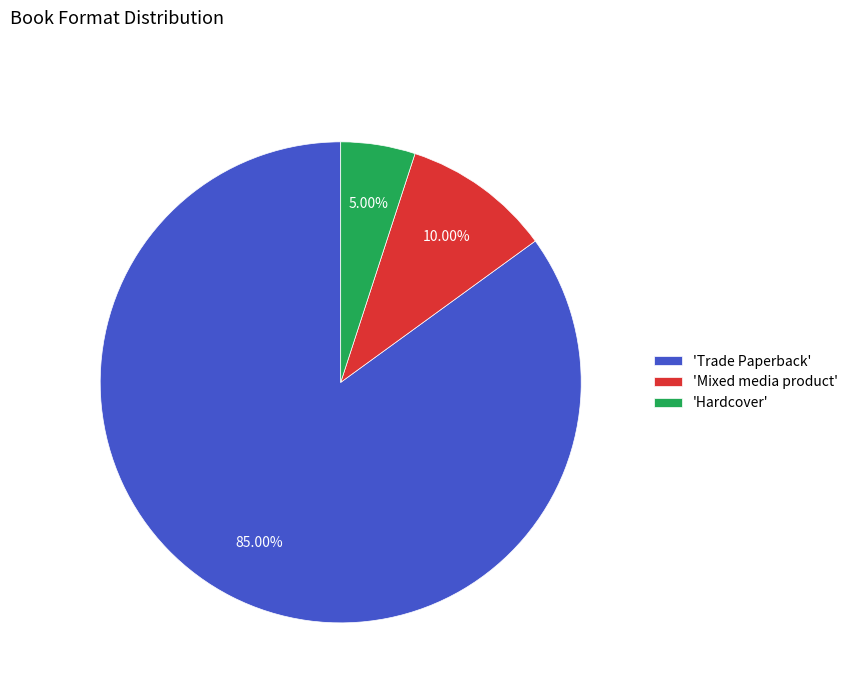

Count the number of slices in the pie.

3